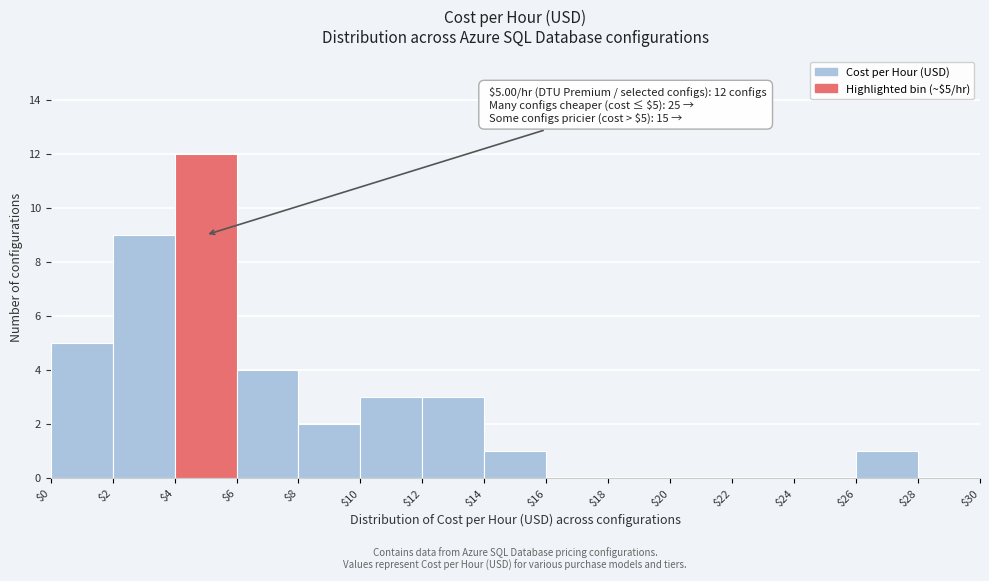

Over which range of the x-axis is the bar tallest?

$4 to $6